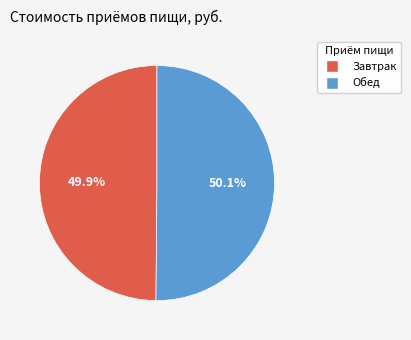

To the nearest percent, what portion does Завтрак represent?

50%